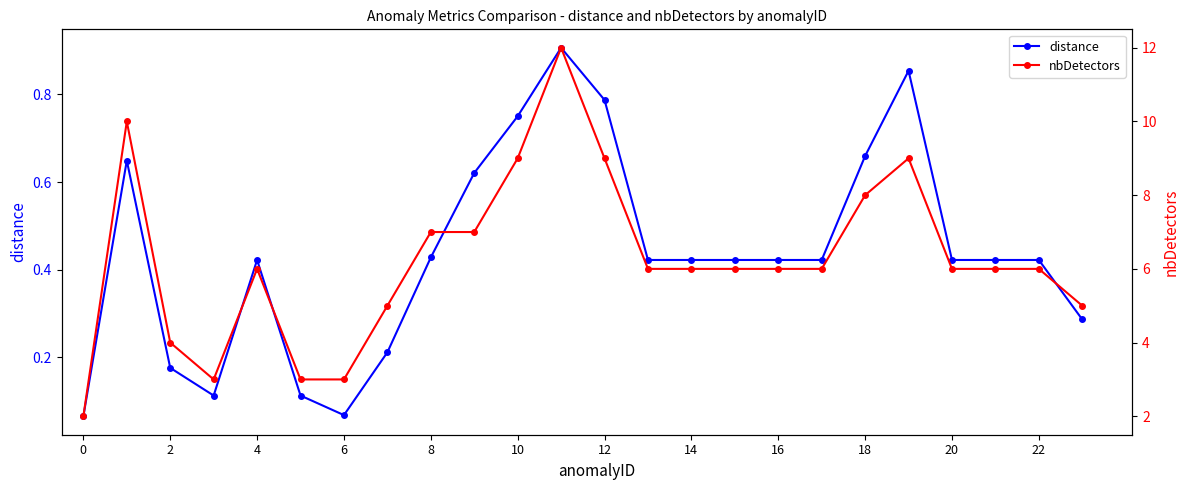

What is the value of the distance point at the 2nd from the left?

0.6